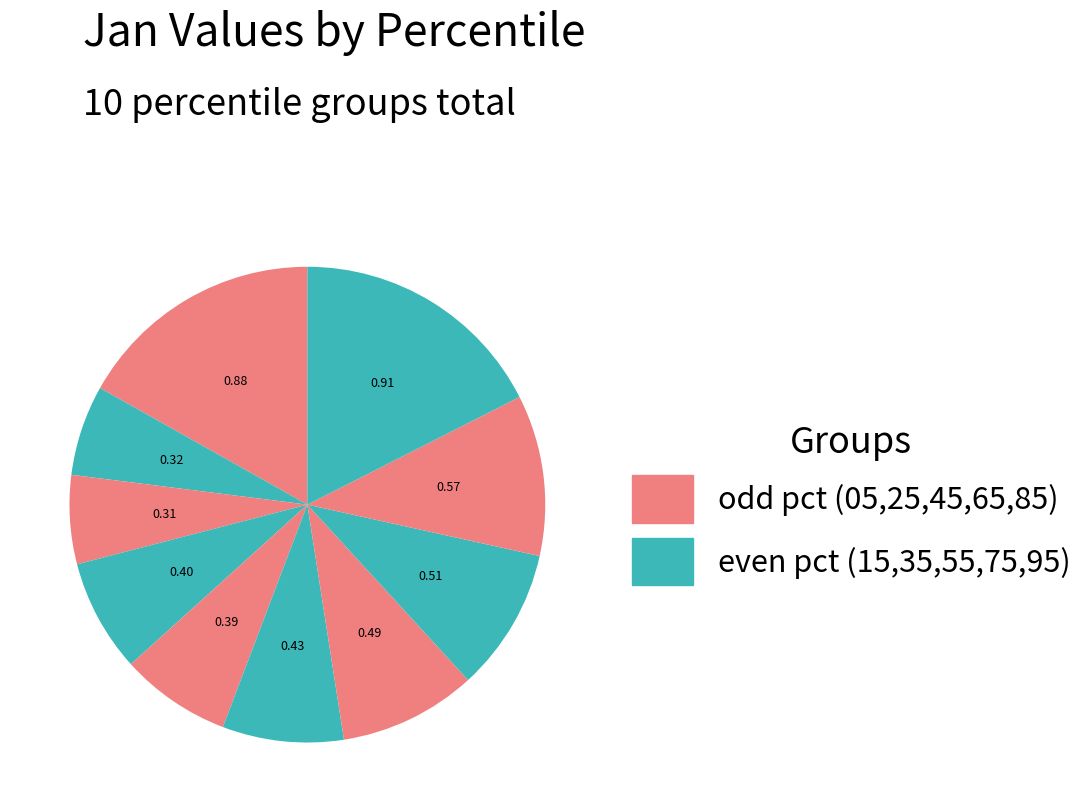

Which slice is the largest?

pct95